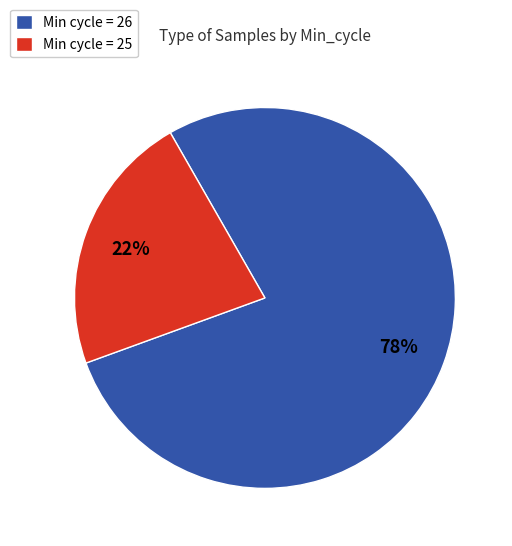

Which category has the biggest portion of the pie?

Min cycle = 26